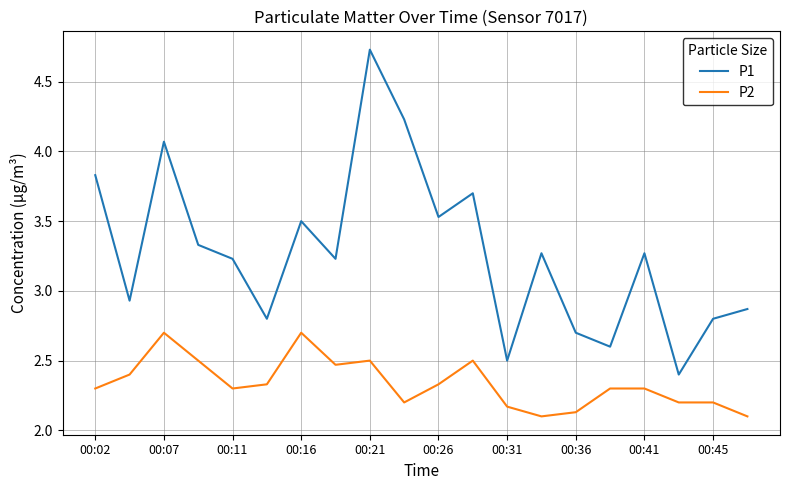

True or false: P1 has more than 2 points higher than both neighbors.

True